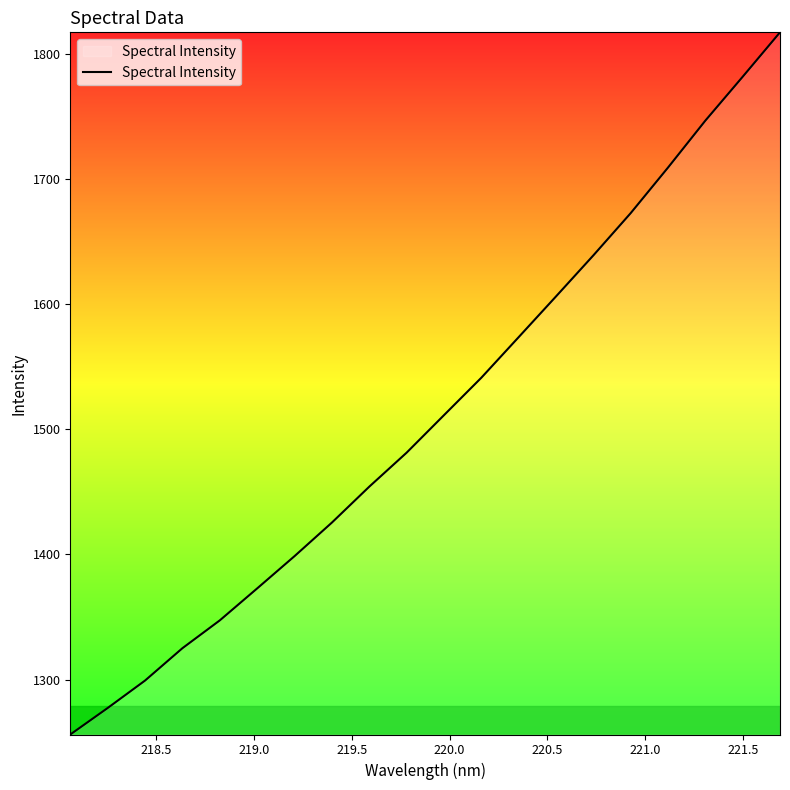

What is the difference between the maximum and minimum values?

561.0